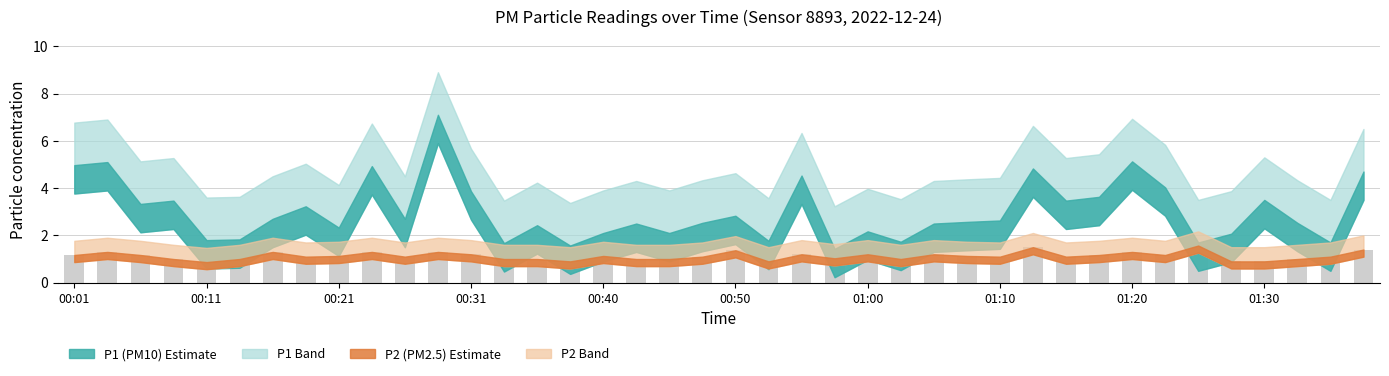

What is the value of the 35th bar from the left?

1.6